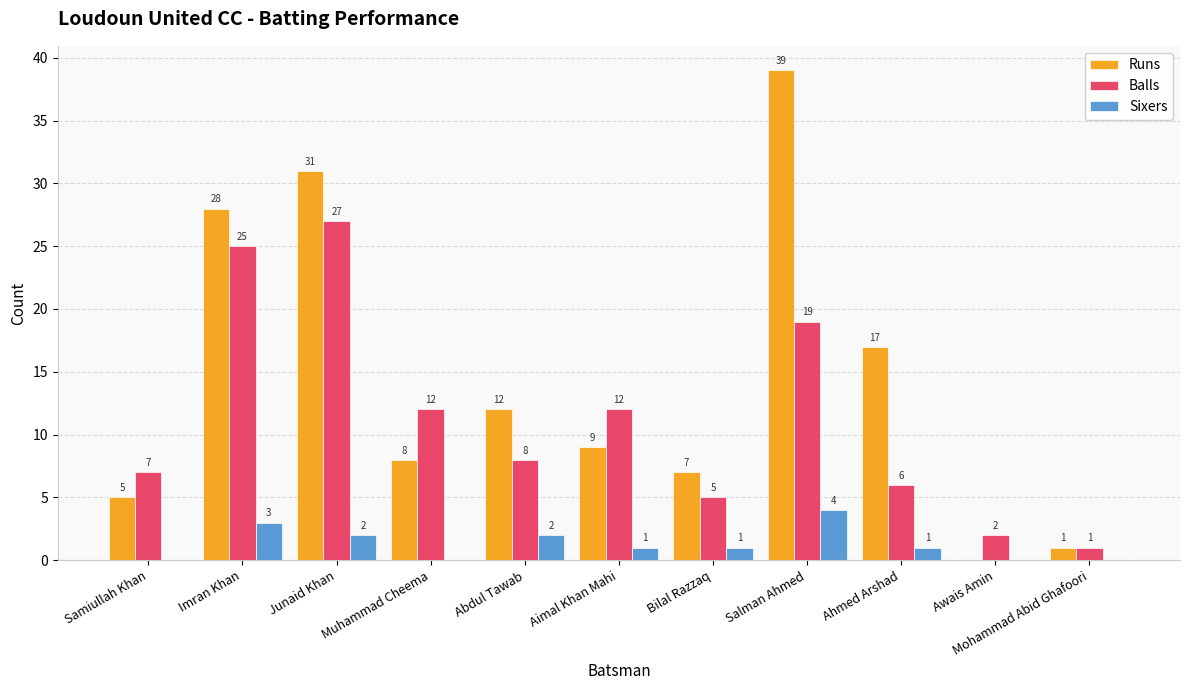

Is the value of Sixers at Ahmed Arshad greater than the value of Runs at Aimal Khan Mahi?

No